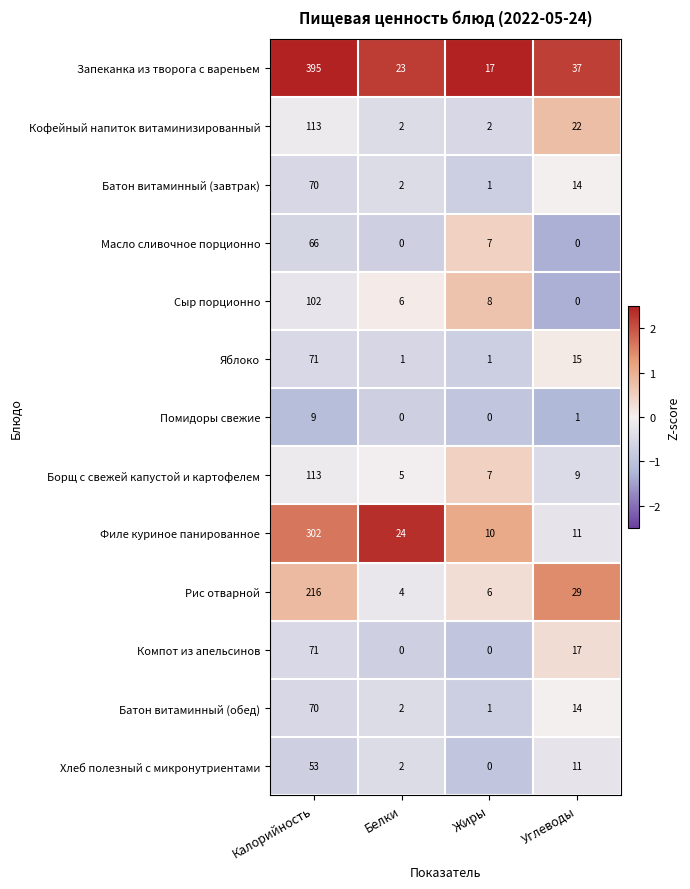

What is the sum of the Яблоко values at Жиры and Калорийность?

72